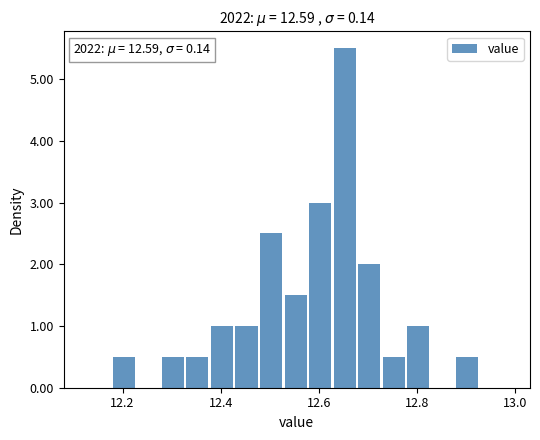

Around what value on the x-axis is the tallest bar? Give the approximate position of its centre, as read against the axis.

12.66